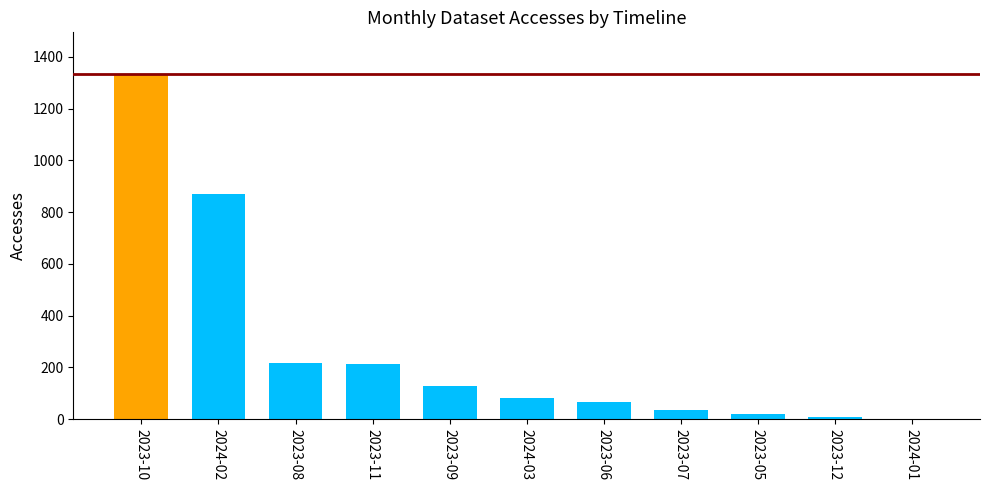

How many values exceed 82?

5